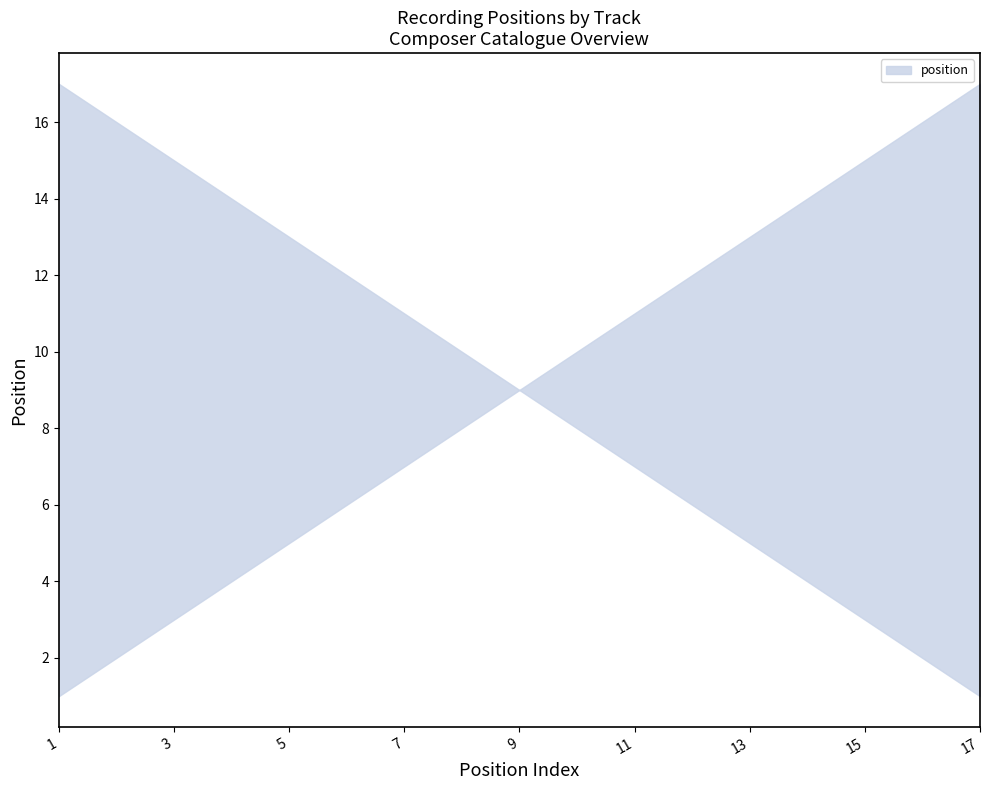

The value at 14 is 23. True or false?

False